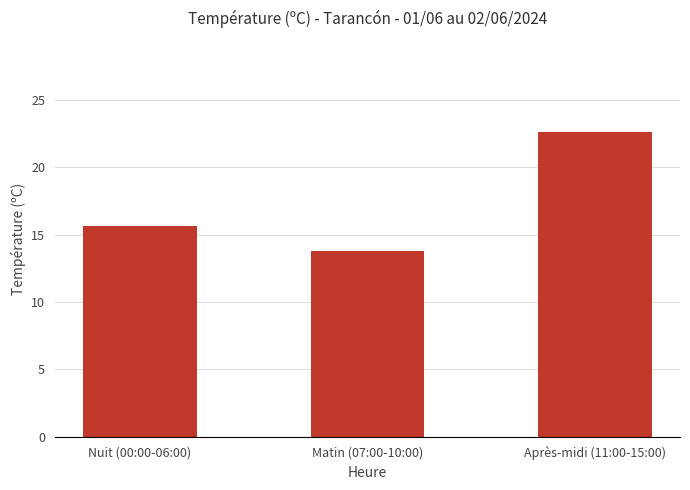

How many values are below 15?

1